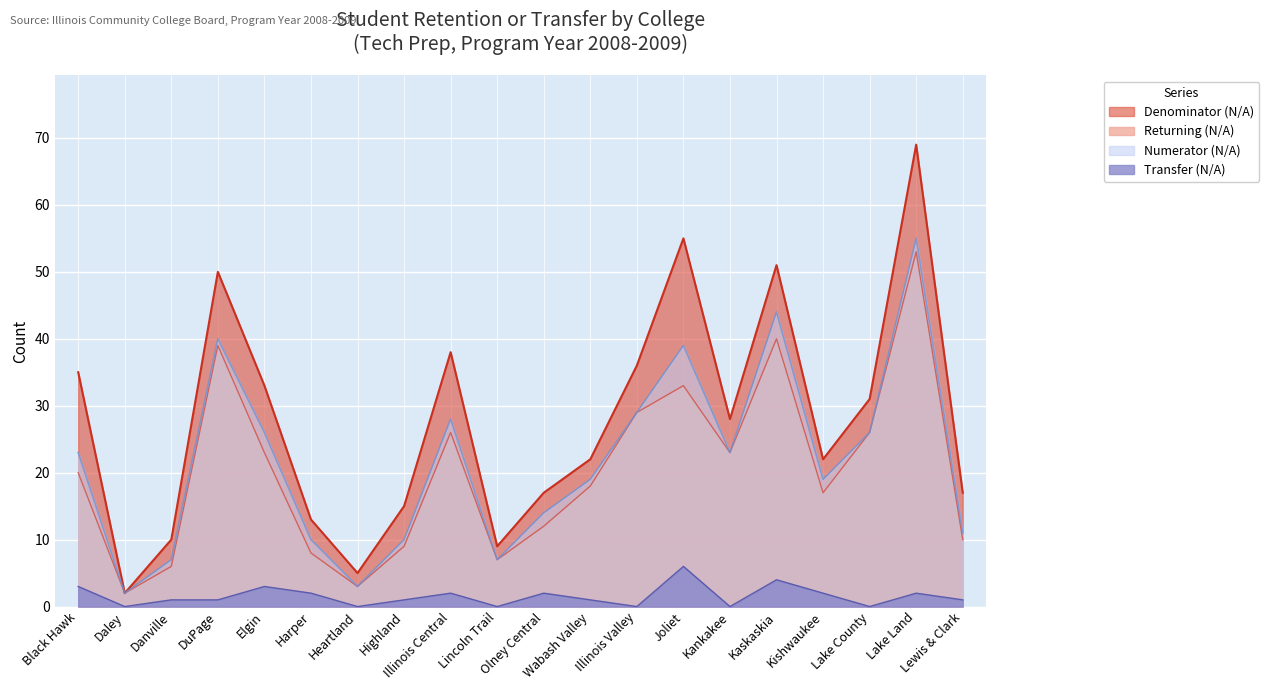

True or false: Denominator (N/A) and Transfer (N/A) intersect in this chart.

False